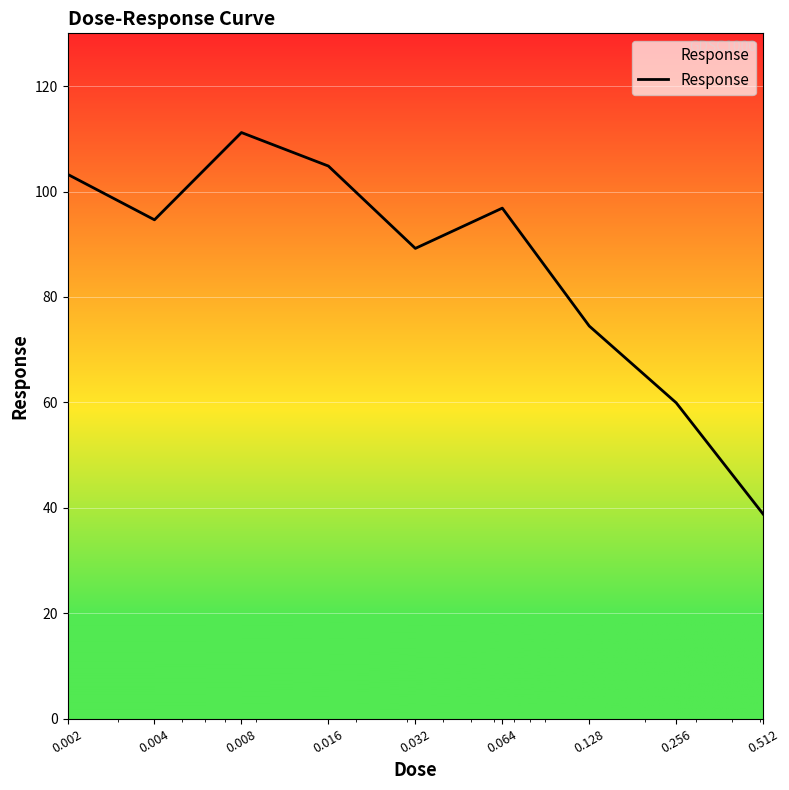

What is the maximum value shown in the chart?

111.2